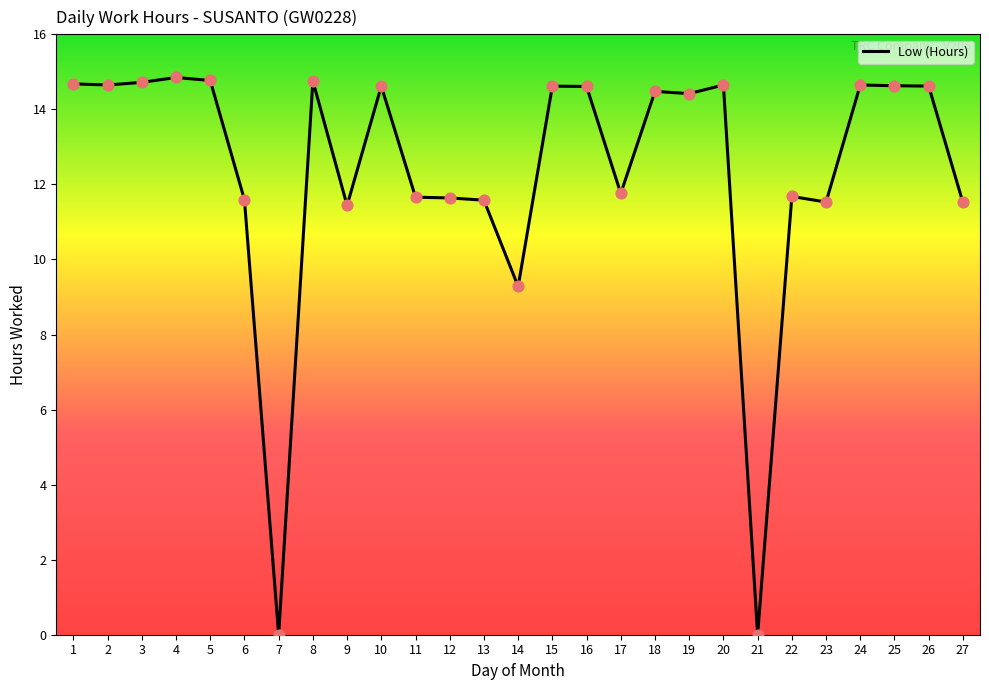

What is the ratio of the value at 9 to the value at 2?

0.8